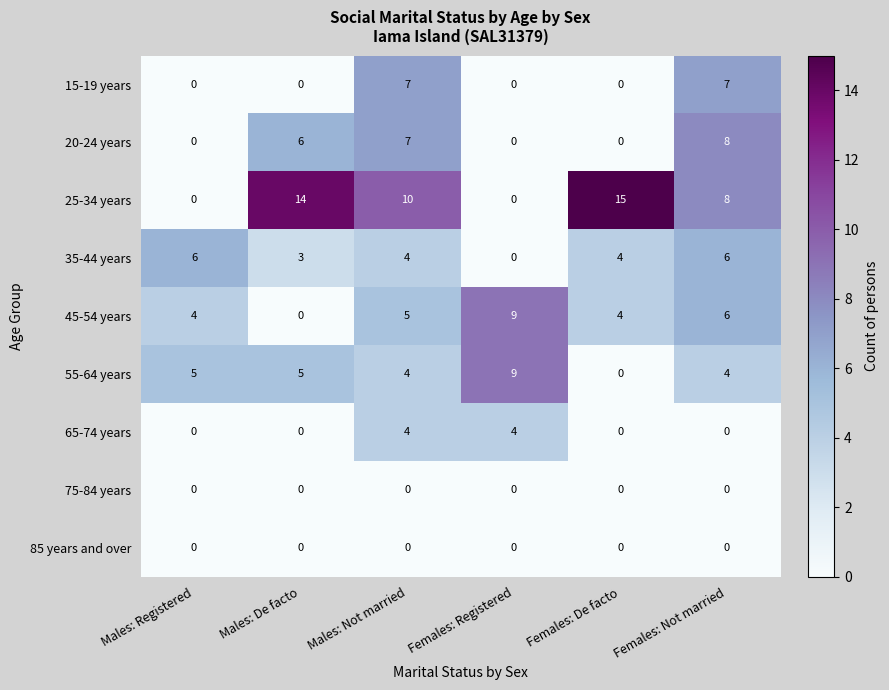

What is the difference between the highest and lowest values at Females: Registered?

9